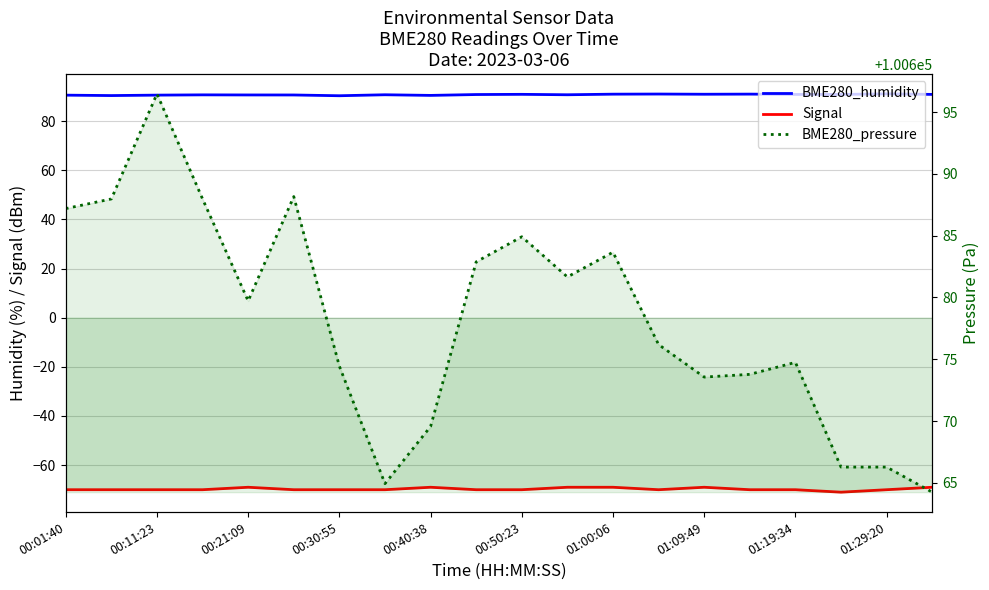

How many lines are shown in the chart?

3